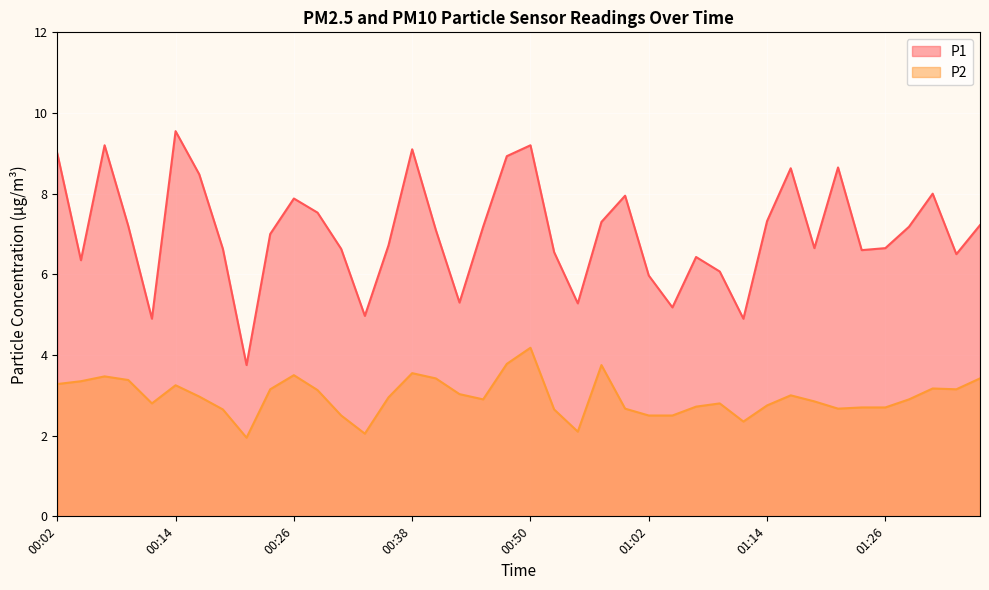

What are all the series names shown in the legend?

P1, P2